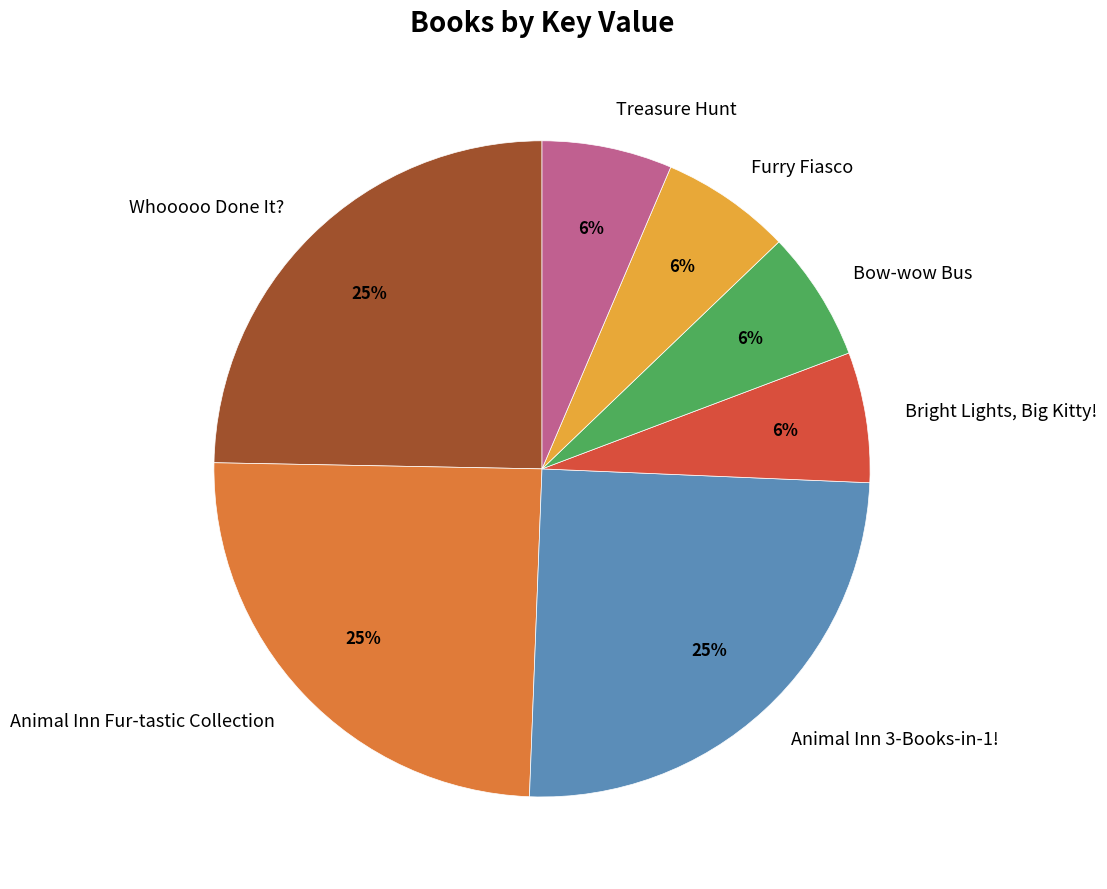

What is the ratio of the value at Bright Lights, Big Kitty! to the value at Treasure Hunt?

1.0